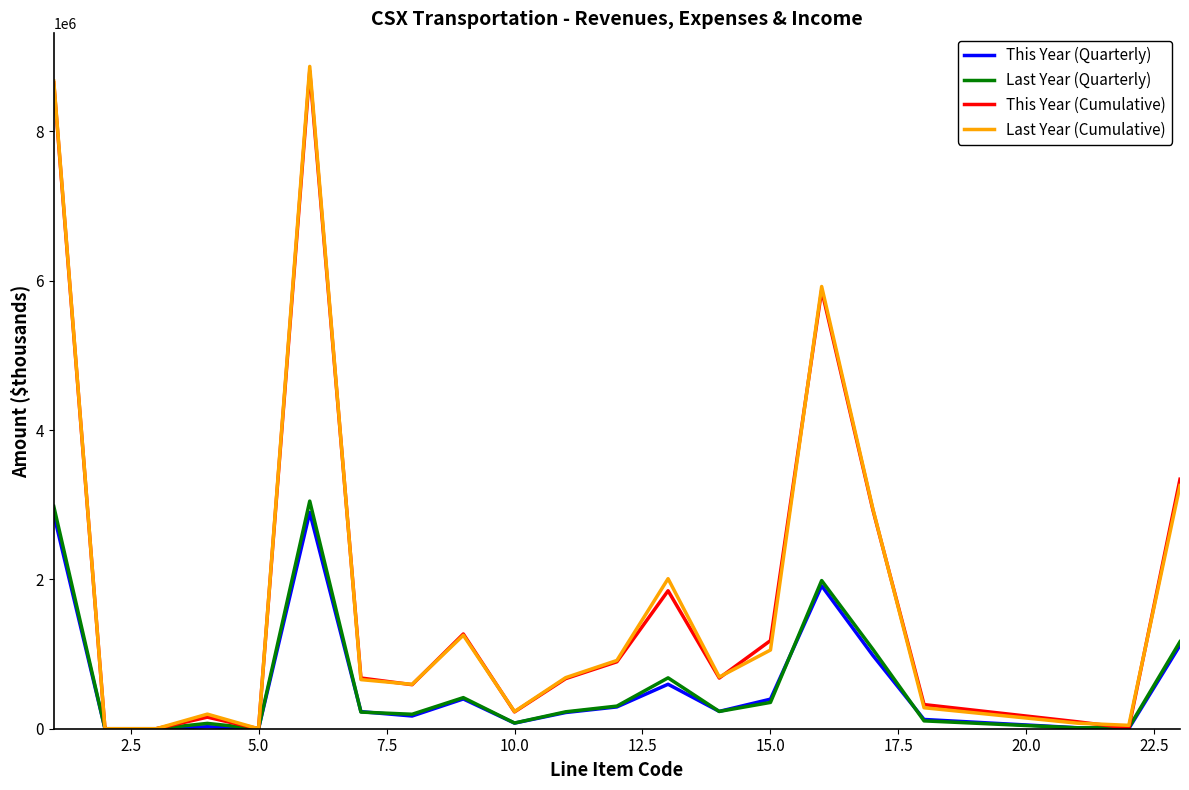

What is the maximum value for Last Year (Cumulative)?

8869982